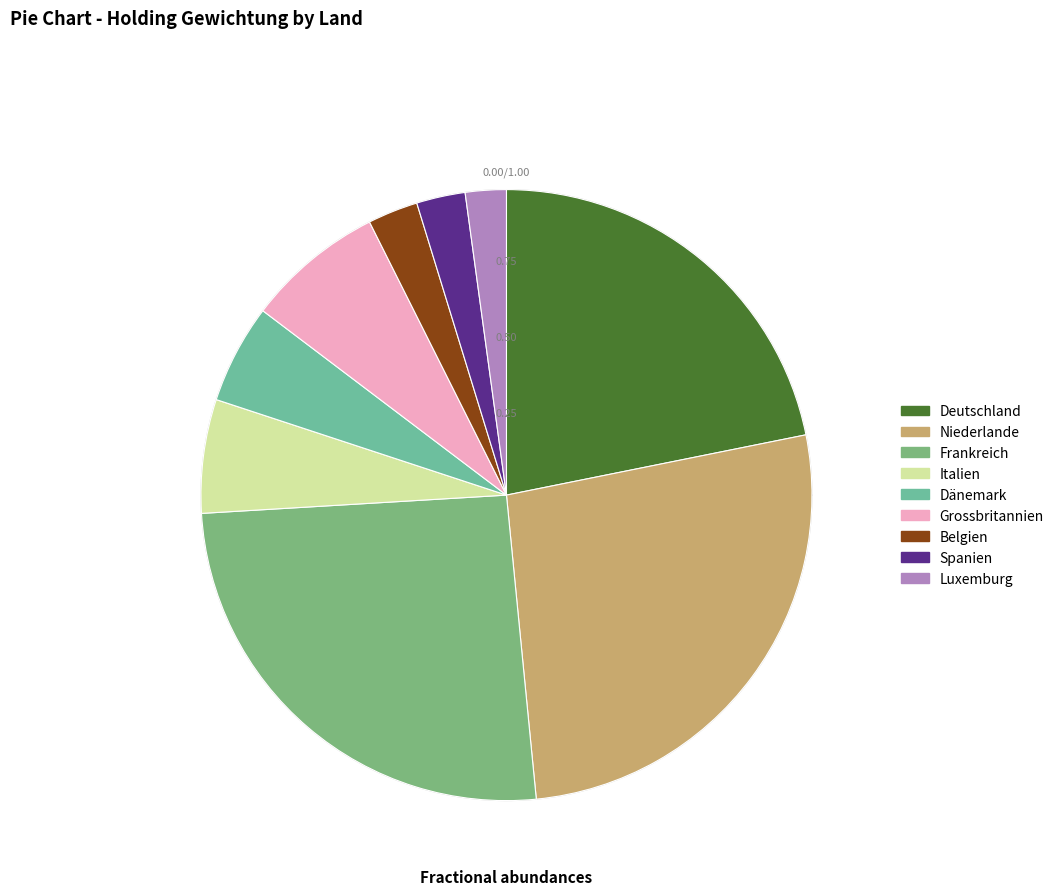

To the nearest percent, what percentage of the pie is Belgien?

3%